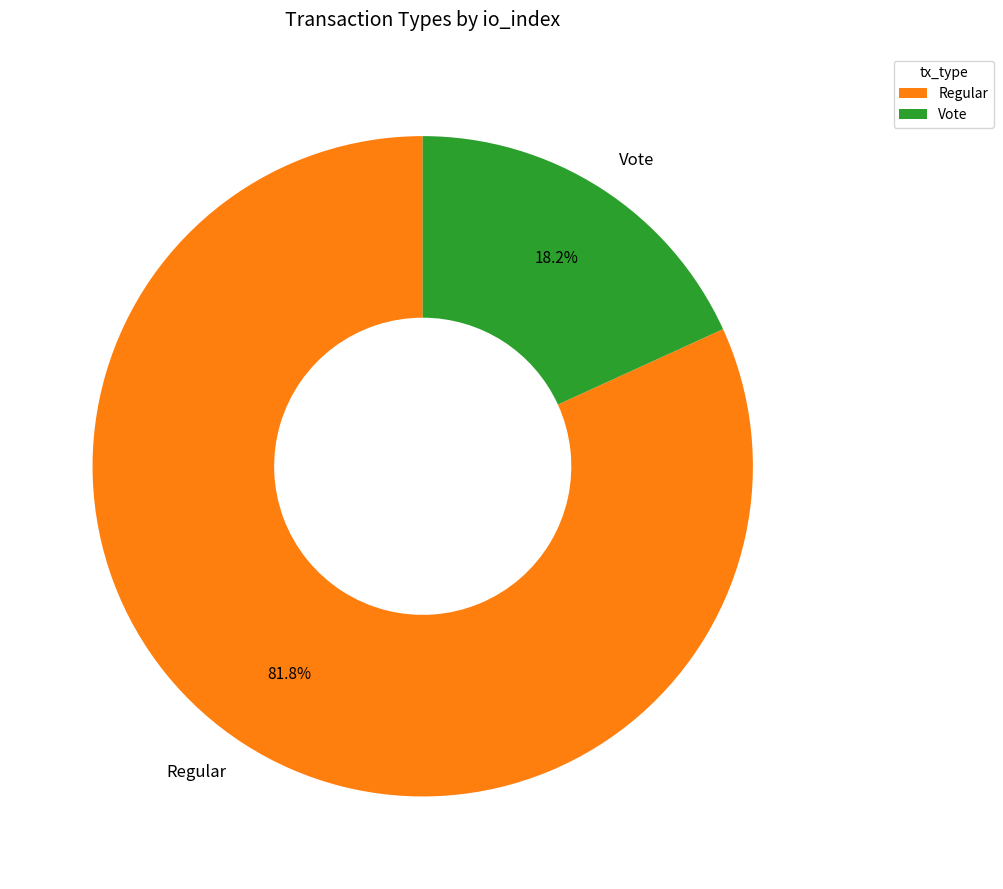

What is the smallest slice in the pie chart?

Vote